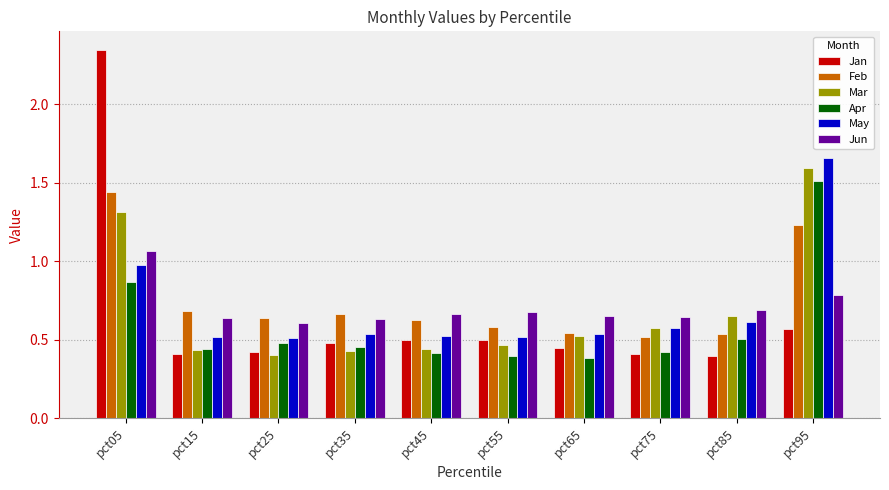

Which label corresponds to the largest value in the chart?

pct05